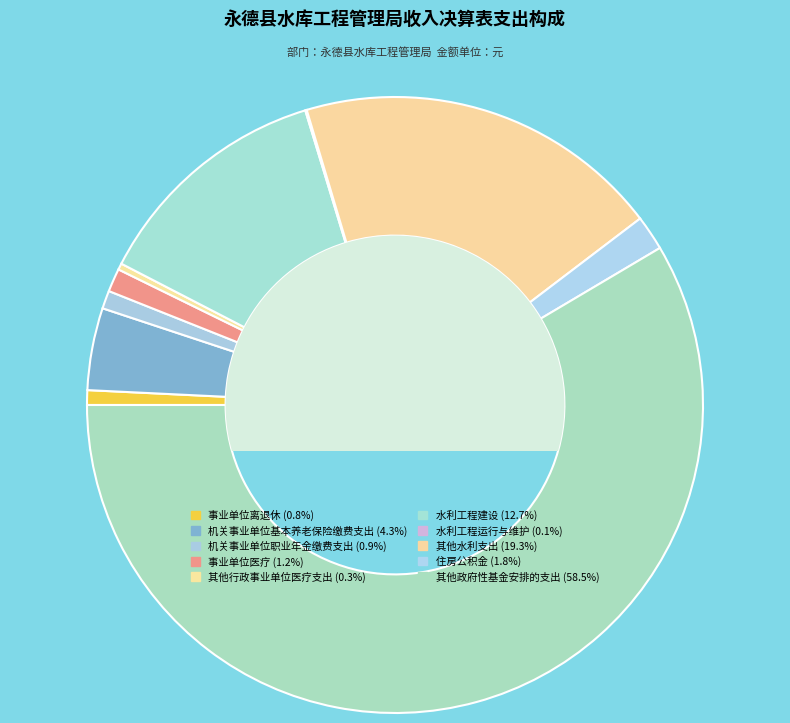

Rank the categories by value from lowest to highest.

水利工程运行与维护, 其他行政事业单位医疗支出, 事业单位离退休, 机关事业单位职业年金缴费支出, 事业单位医疗, 住房公积金, 机关事业单位基本养老保险缴费支出, 水利工程建设, 其他水利支出, 其他政府性基金安排的支出